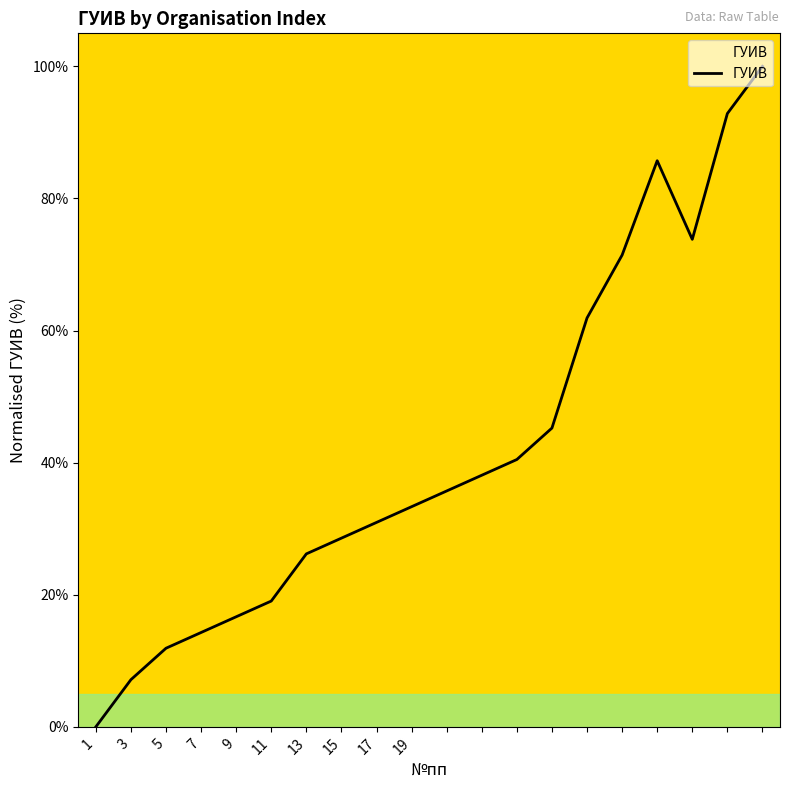

What is the maximum value shown in the chart?

100.0